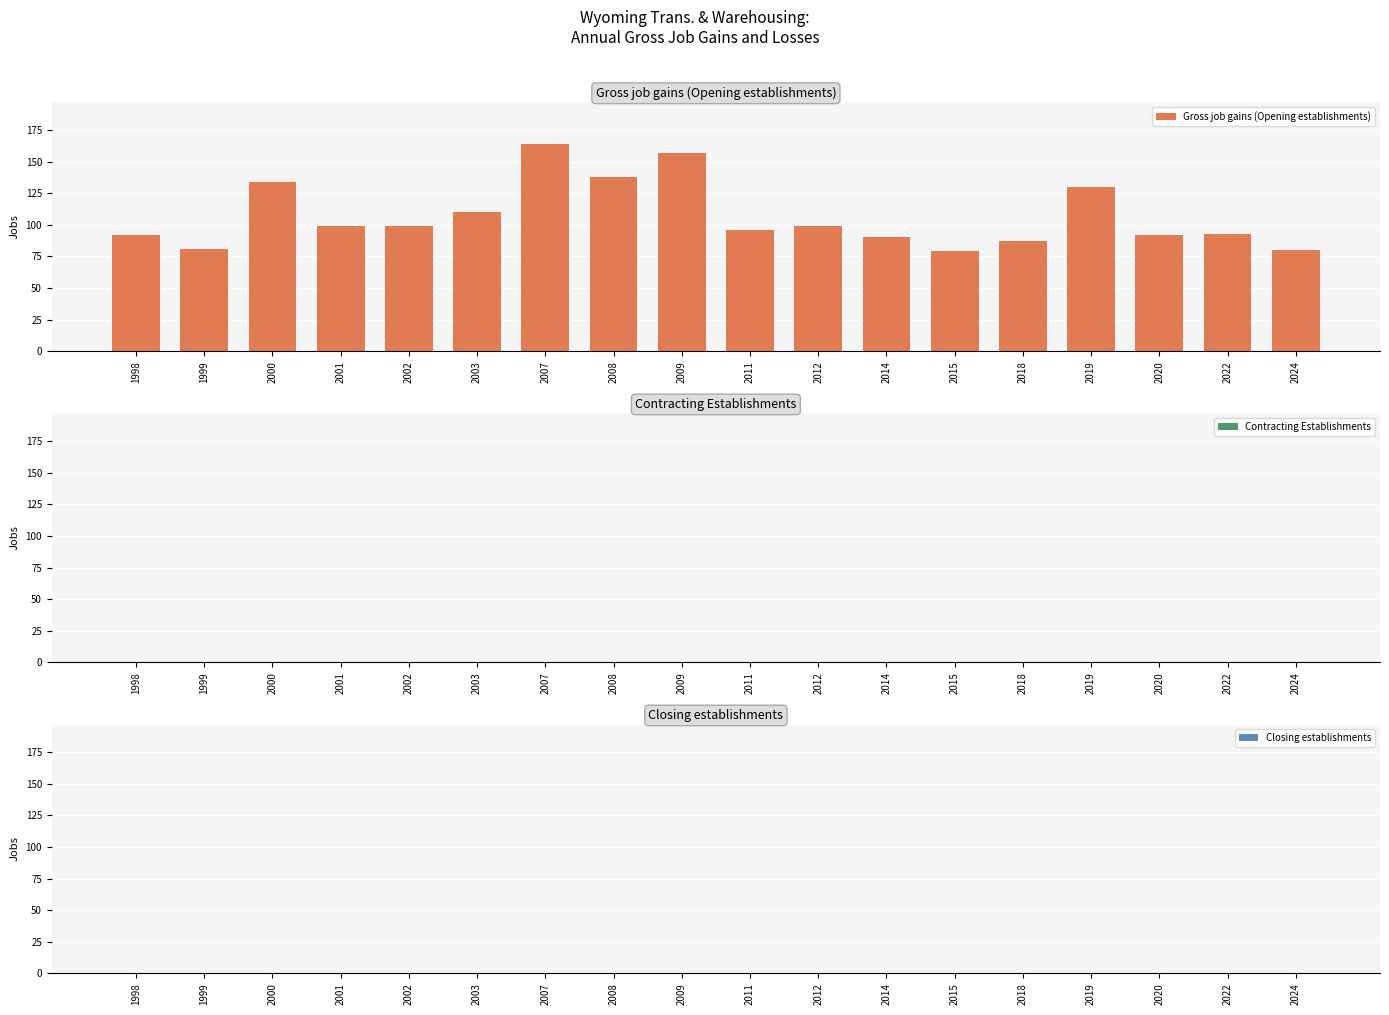

Which has a higher value, 1998 or 2002?

2002